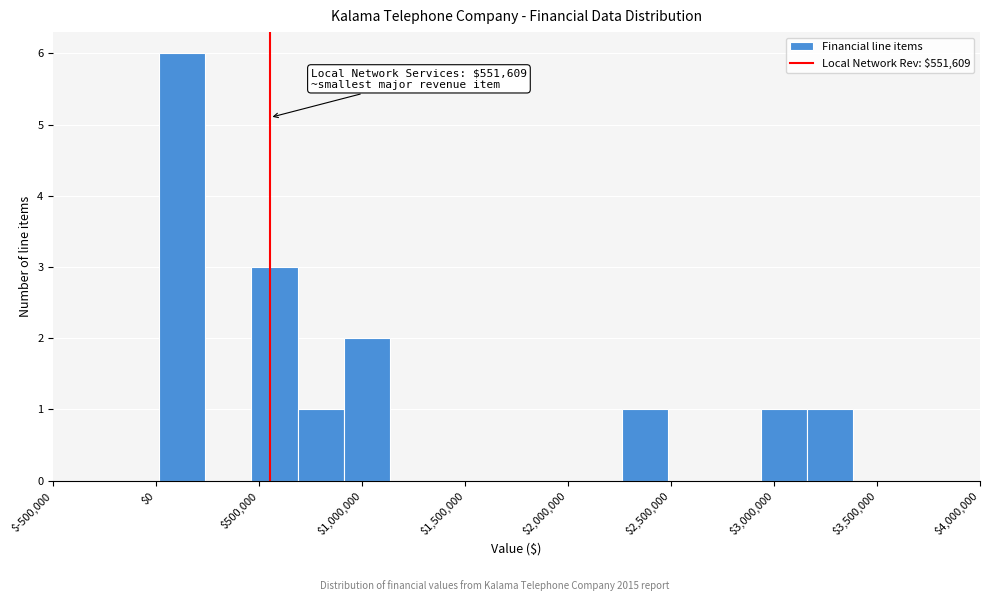

Which range on the x-axis has the tallest bar?

0 to 250000